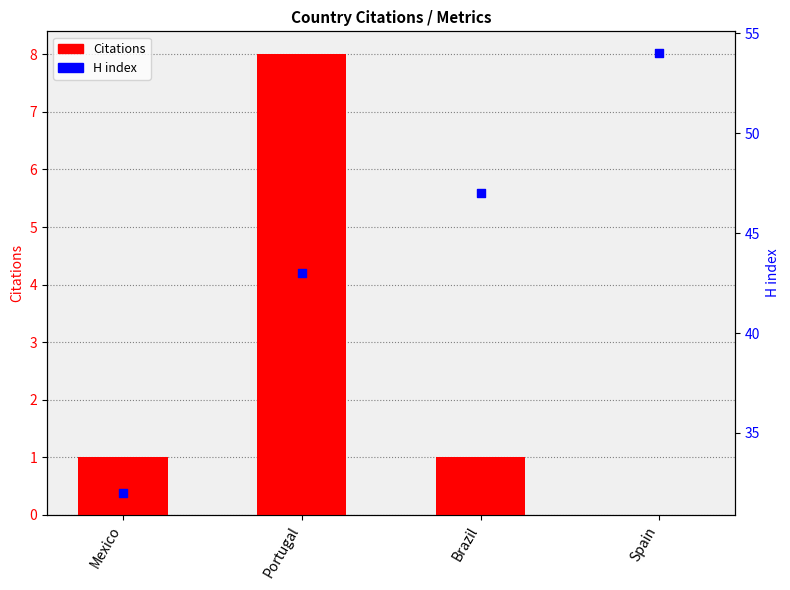

At how many categories does at least one series exceed 2?

4